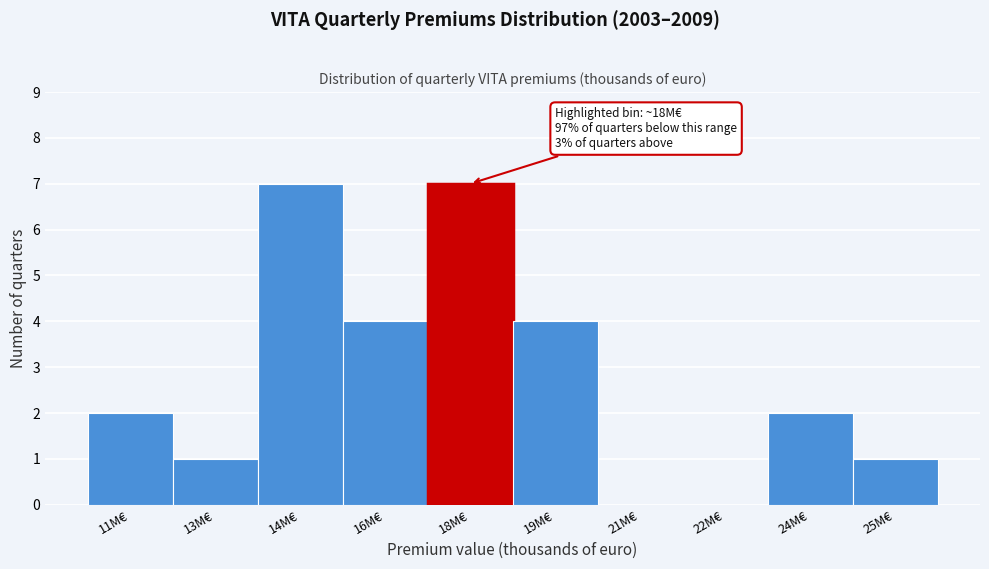

Reading right to left, extract all data points from this chart.

25M€=1	24M€=2	22M€=0	21M€=0	19M€=4	18M€=7	16M€=4	14M€=7	13M€=1	11M€=2